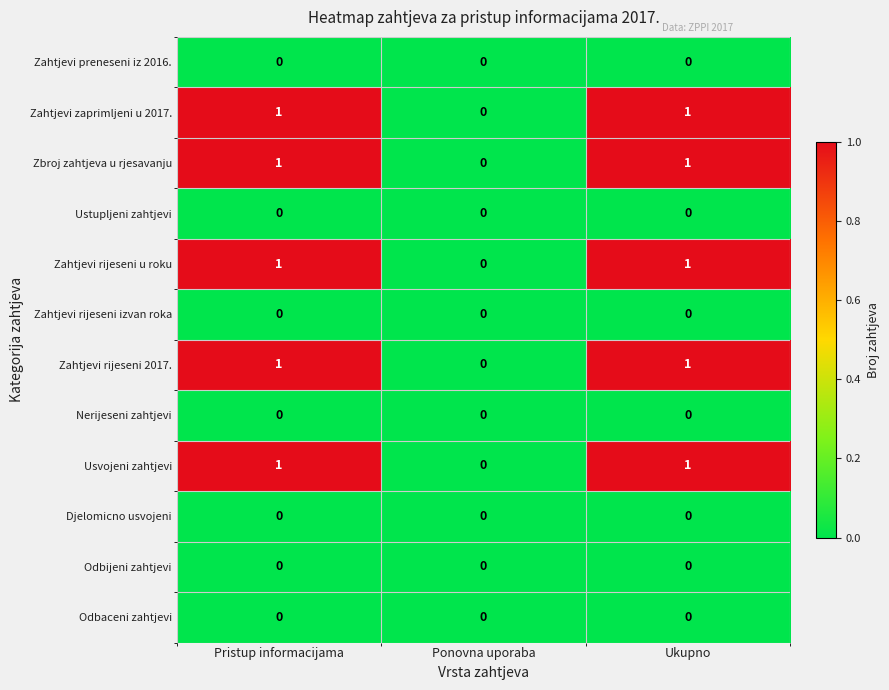

Is the value of Zahtjevi preneseni iz 2016. at Pristup informacijama greater than the value of Usvojeni zahtjevi at Ukupno?

No